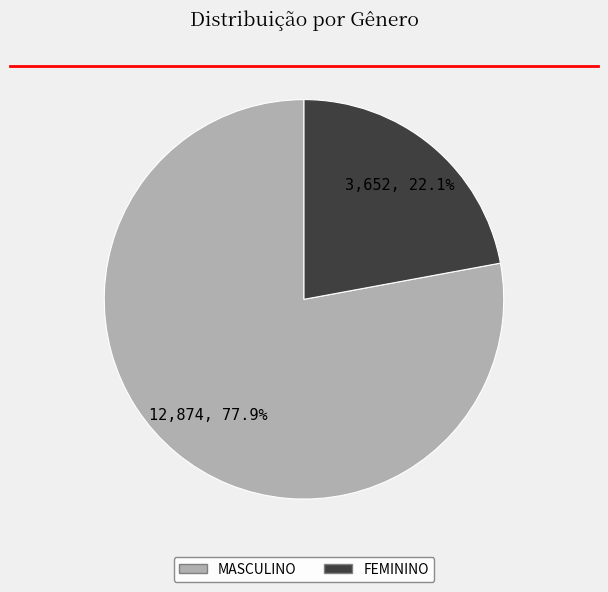

To the nearest percent, what is the difference between the FEMININO and MASCULINO slice percentages?

56%